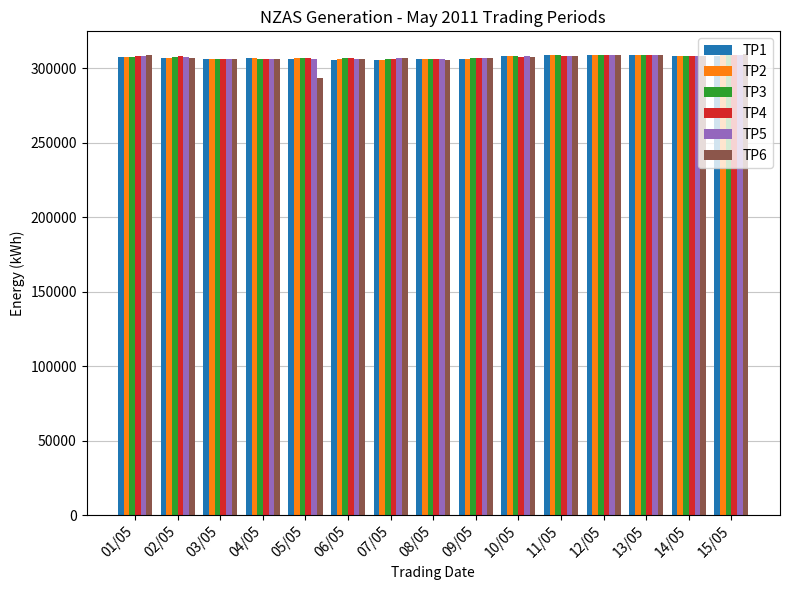

What position from the left is 02/05?

2